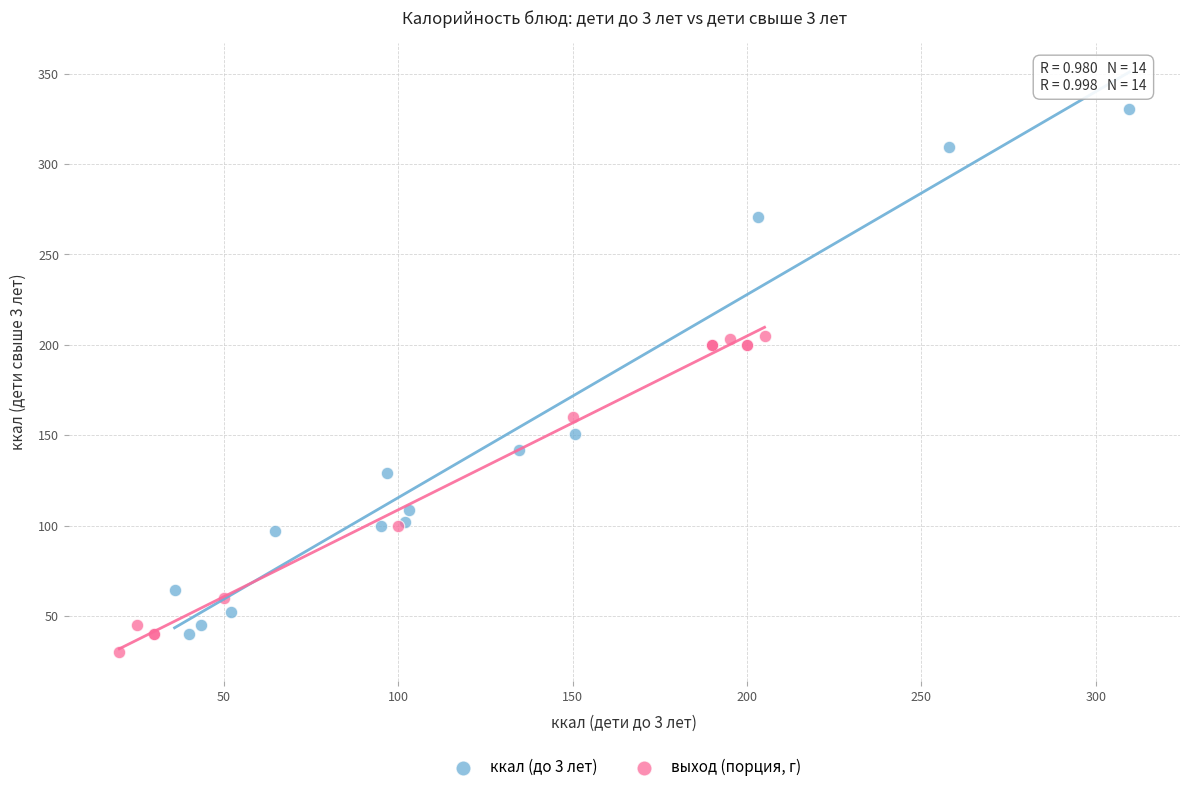

Which series contains the highest Y value?

ккал (до 3 лет)